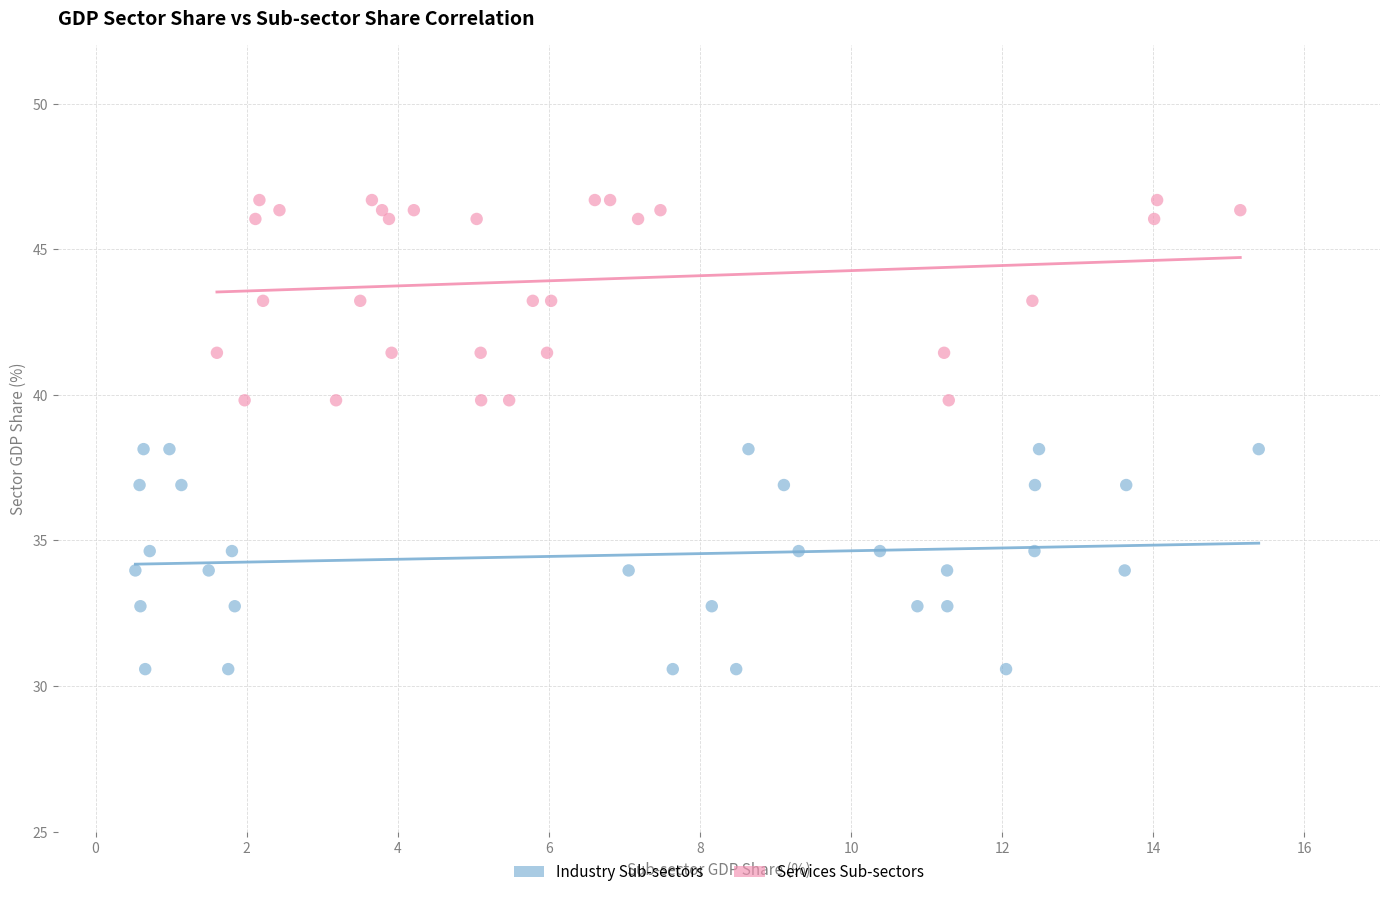

Which series contains the highest Y value?

Services Sub-sectors